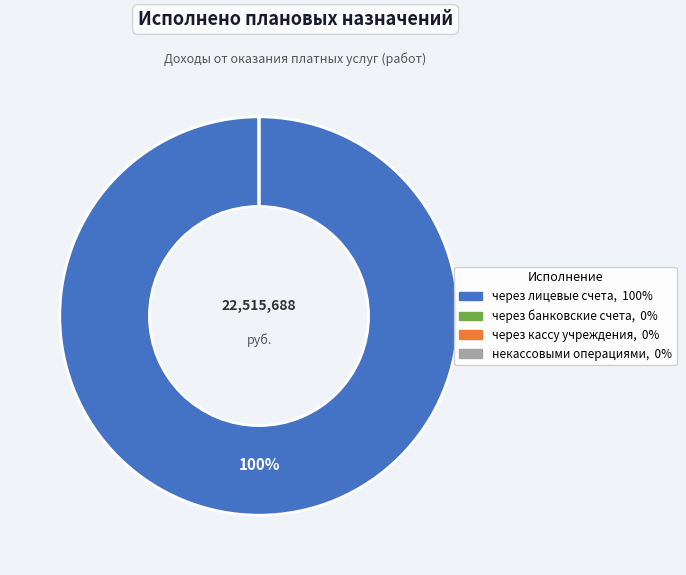

True or false: через кассу учреждения accounts for 0% of the total.

True